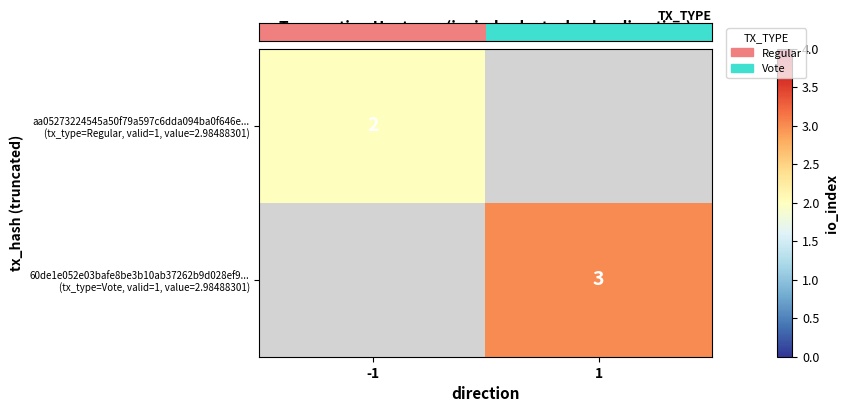

The value of 60de1e052e03bafe8be3b10ab37262b9d028ef9... (tx_type=Vote, valid=1, value=2.98488301) at 1 is 4.6. True or false?

False